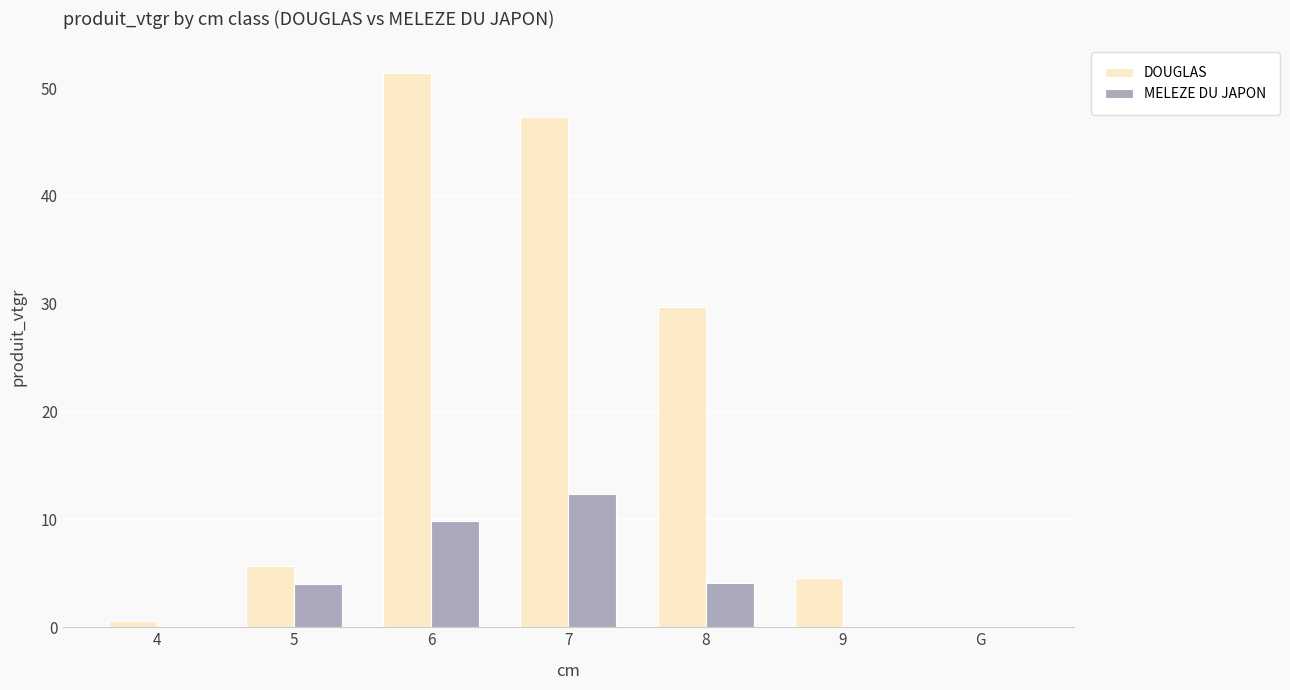

At which label does MELEZE DU JAPON first exceed 3?

5